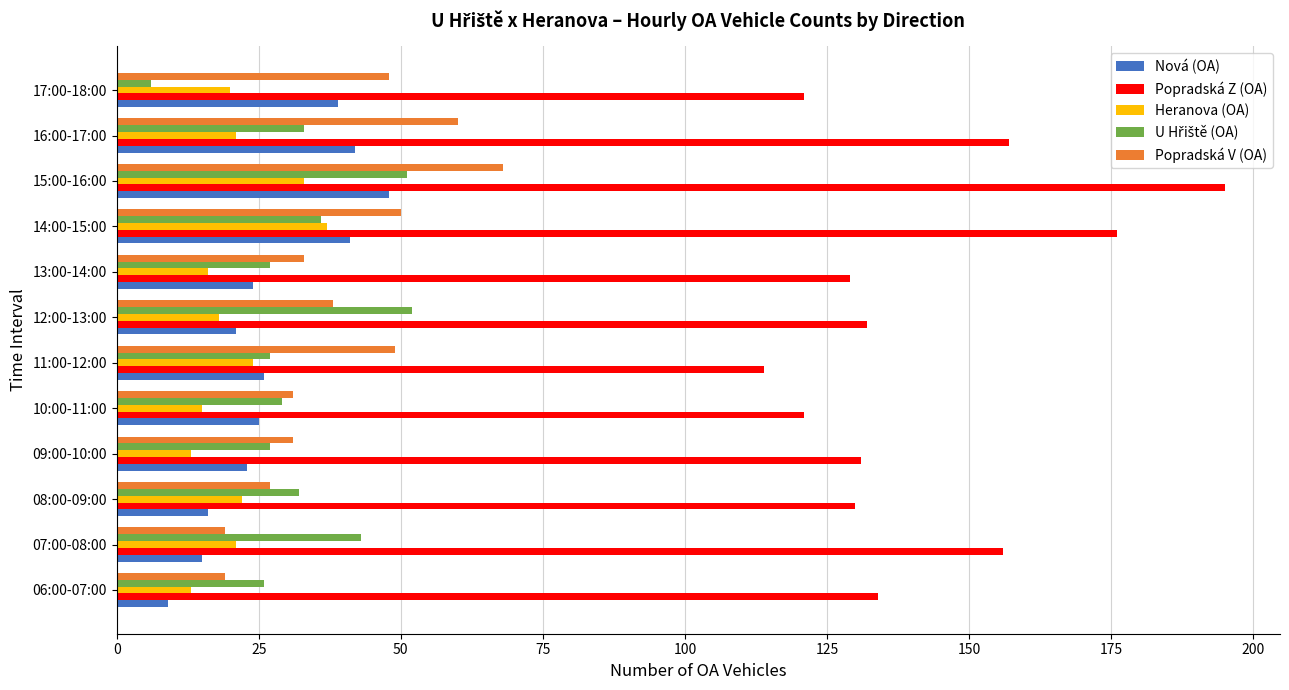

Which label corresponds to the largest value in the chart?

15:00-16:00